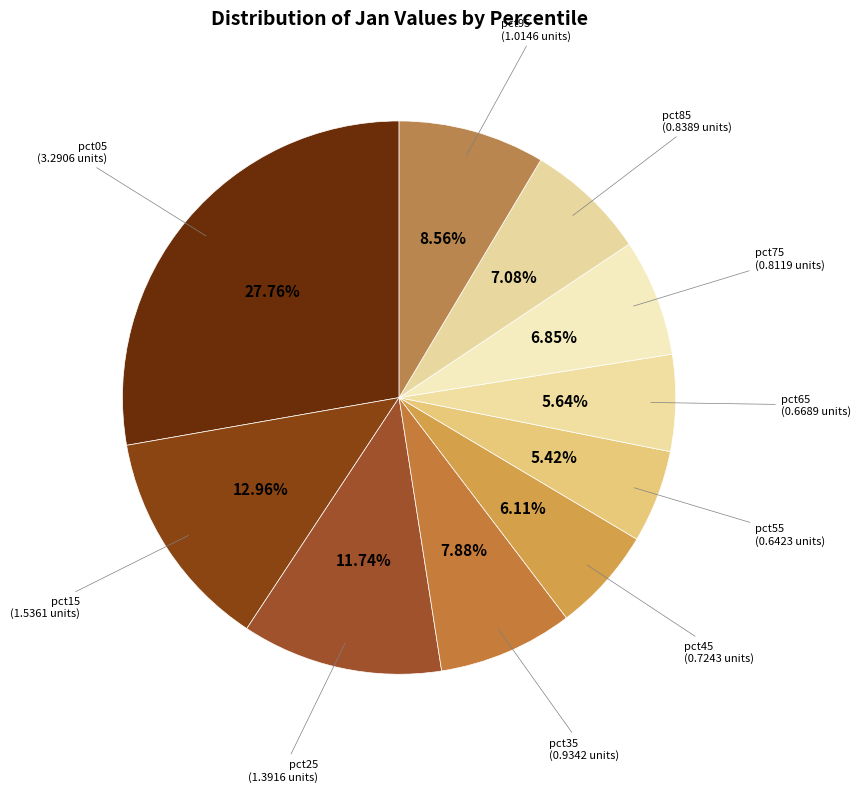

Count the number of slices in the pie.

10